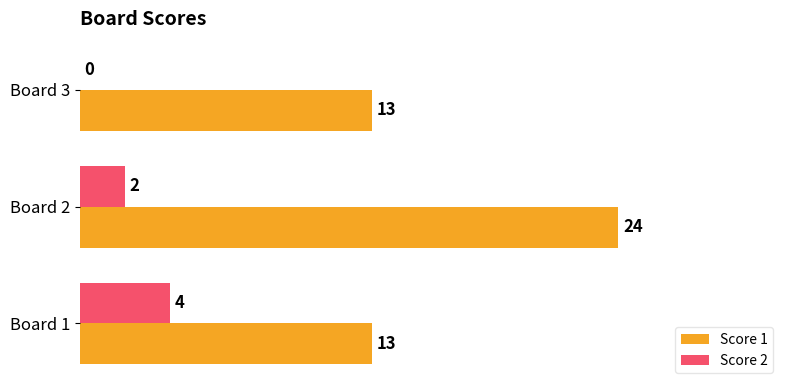

What is the sum of the Score 2 values at Board 1 and Board 2?

6